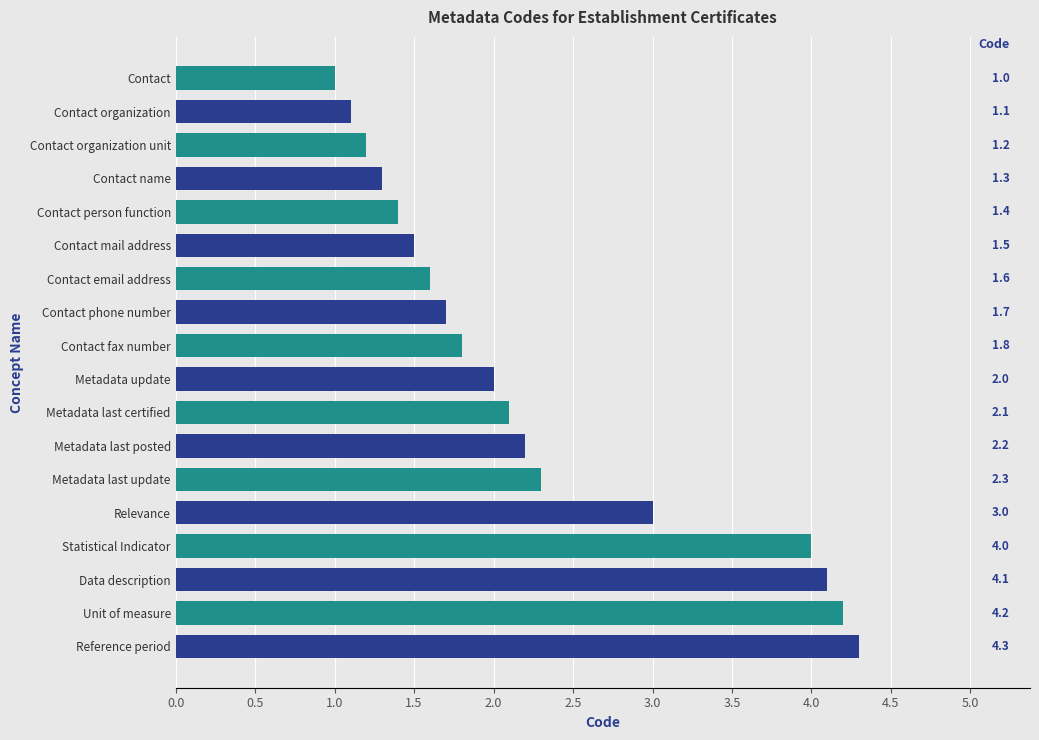

Reading top to bottom, extract all data points from this chart.

1.0	1.1	1.2	1.3	1.4	1.5	1.6	1.7	1.8	2.0	2.1	2.2	2.3	3.0	4.0	4.1	4.2	4.3